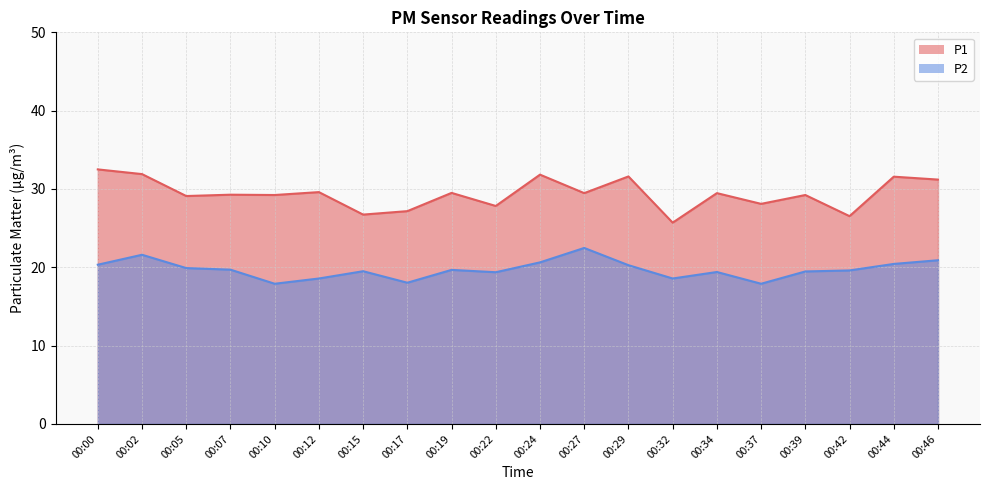

Reading left to right, transcribe all the data shown in this chart.

P1: 32.5	31.9	29.1	29.3	29.2	29.6	26.7	27.2	29.5	27.8	31.8	29.5	31.6	25.7	29.5	28.1	29.2	26.5	31.6	31.2
P2: 20.3	21.6	19.9	19.7	17.9	18.6	19.5	18.0	19.7	19.4	20.6	22.5	20.3	18.6	19.4	17.9	19.5	19.6	20.4	20.9